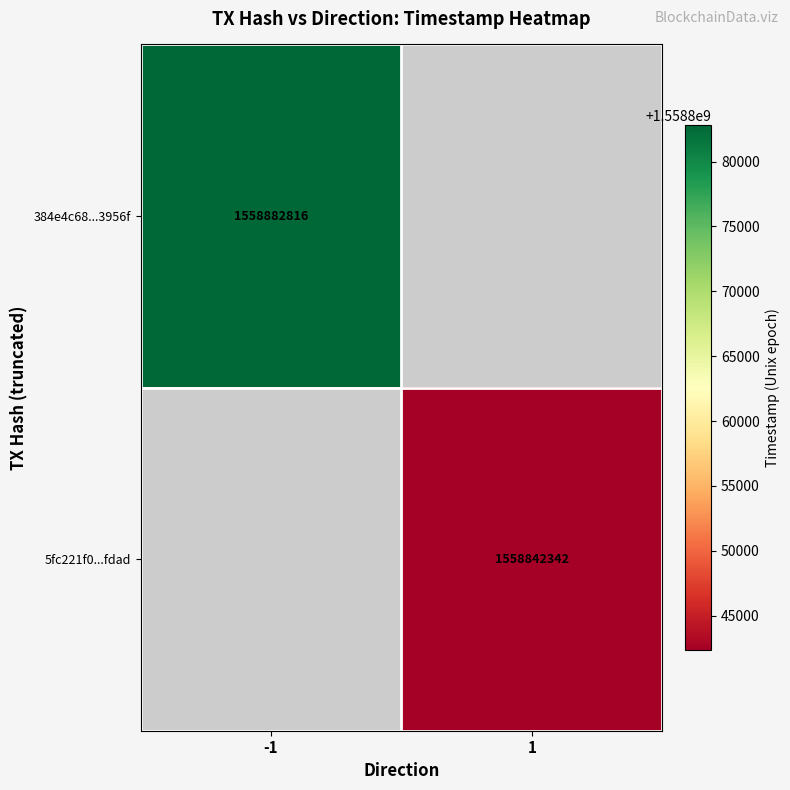

Is it true that 5fc221f0...fdad equals 2493546473 at 1?

False